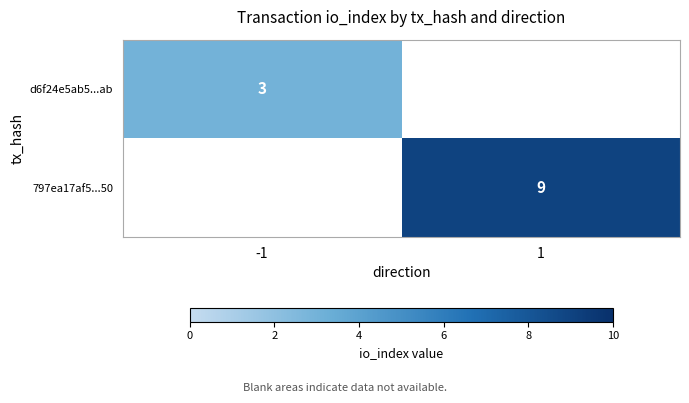

At how many categories does at least one series exceed 5?

1